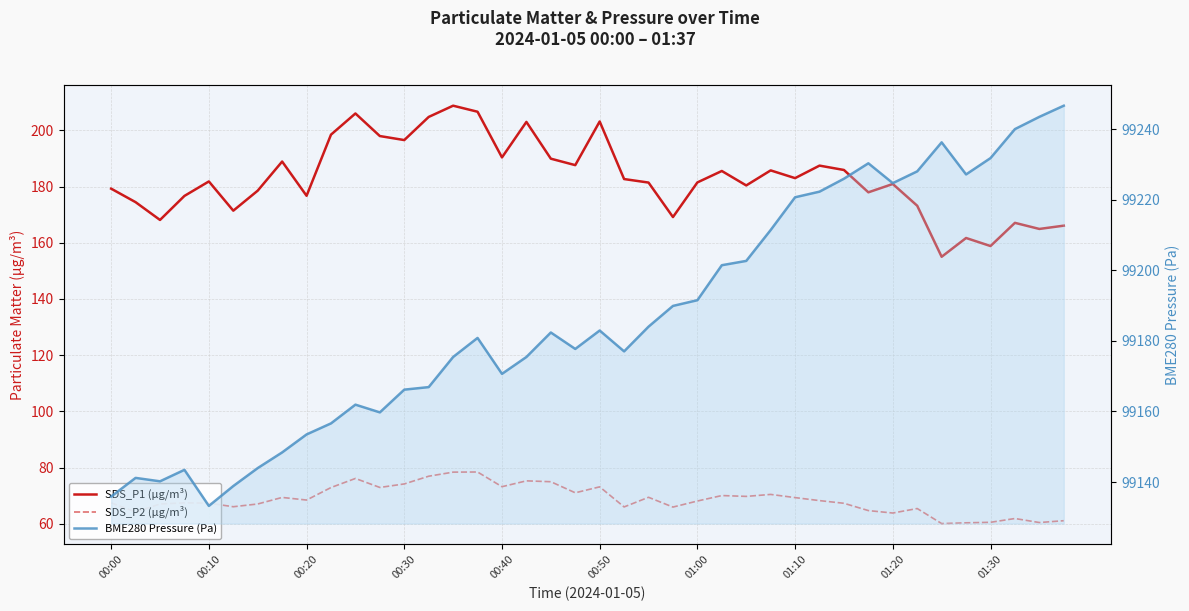

True or false: SDS_P1 (µg/m³) has a value of 100.0 at 01:30.

False